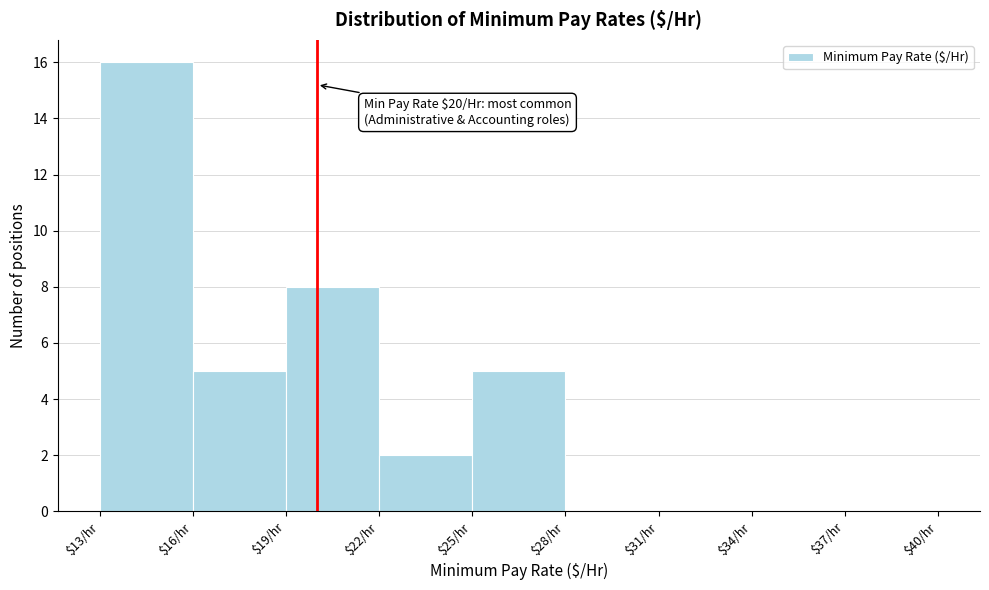

Which range on the x-axis has the tallest bar?

13 to 16